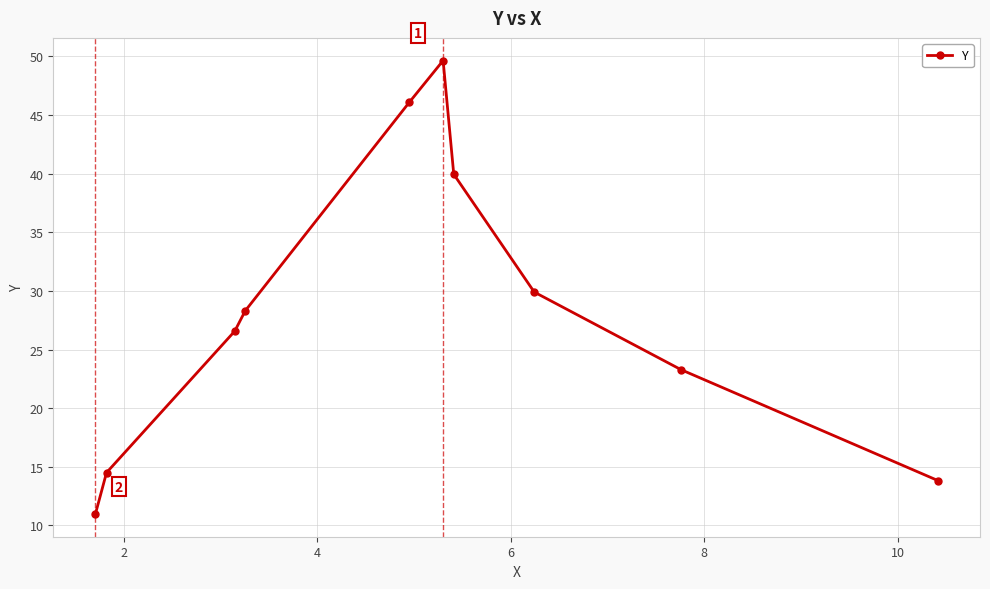

How many values exceed 28?

5